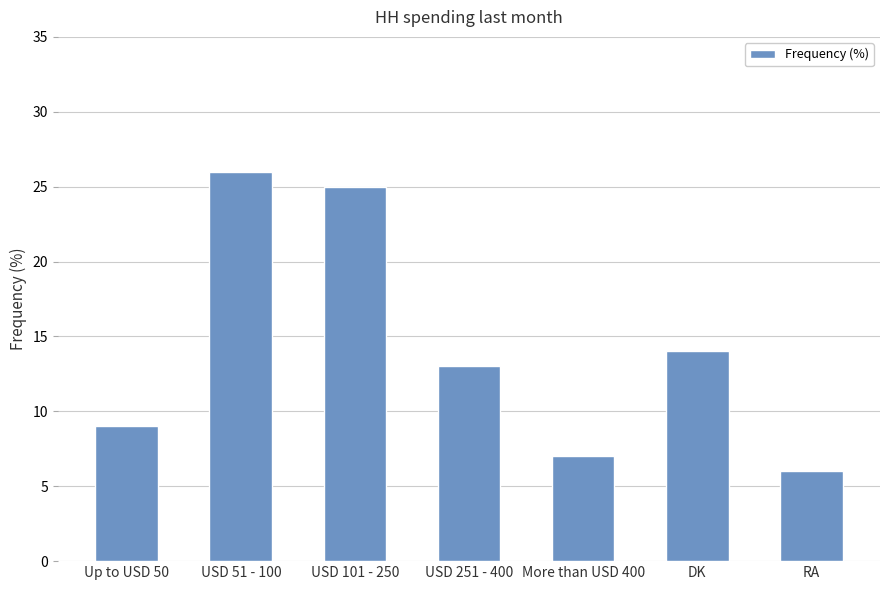

What is the difference between the maximum and second lowest values?

19